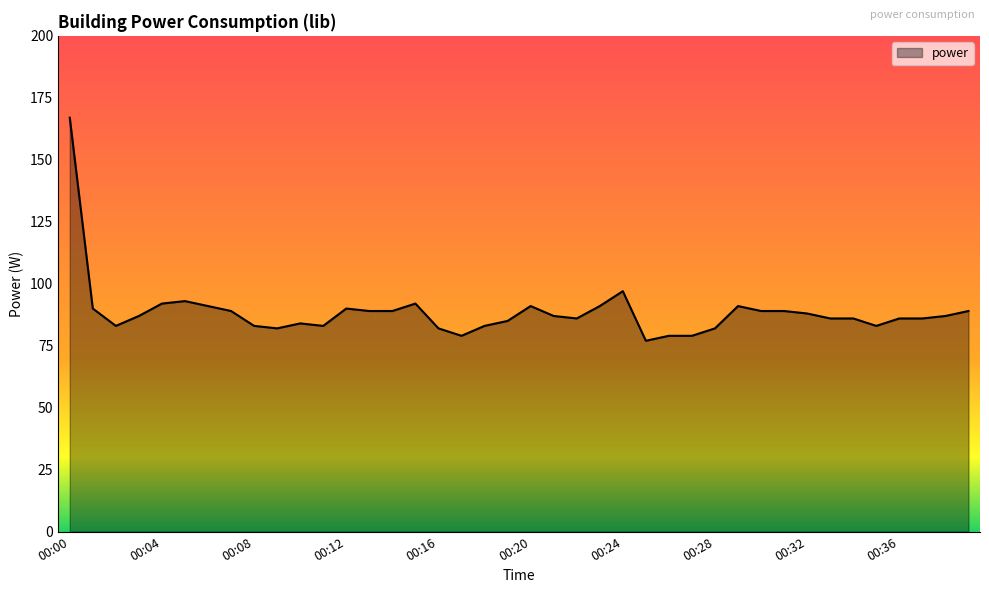

How many lines are shown in the chart?

1